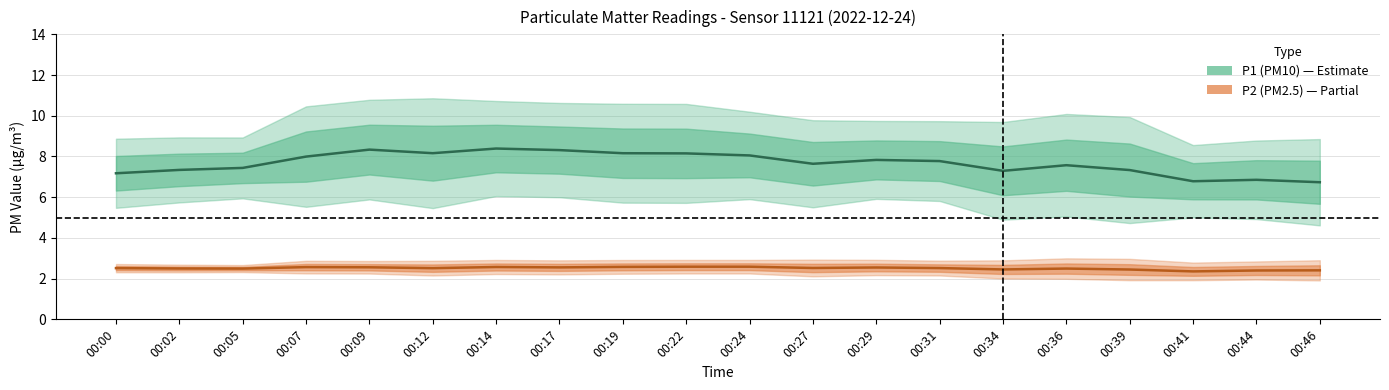

Is this an area chart (filled region under the line)?

No